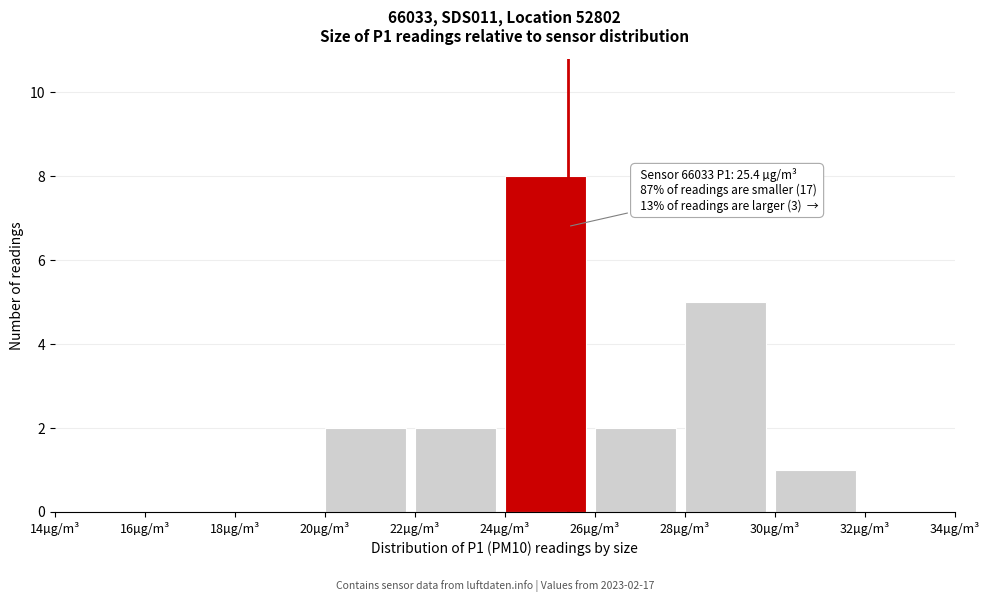

Which range on the x-axis has the tallest bar?

24 to 26